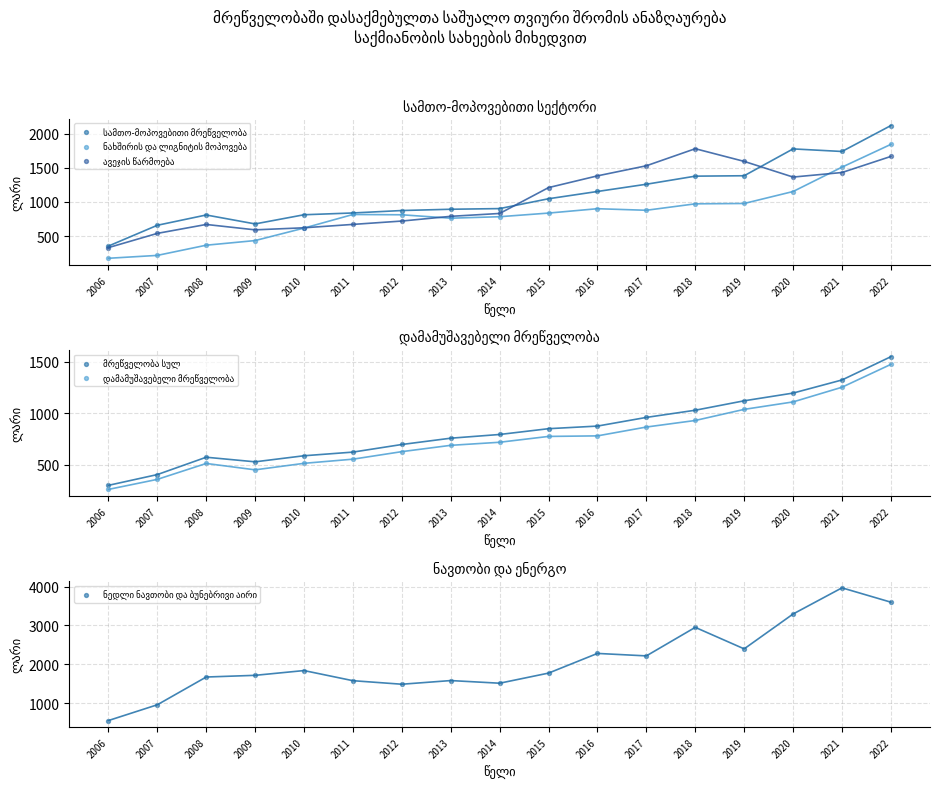

Which series reaches the maximum Y coordinate?

ნედლი ნავთობი და ბუნებრივი აირი